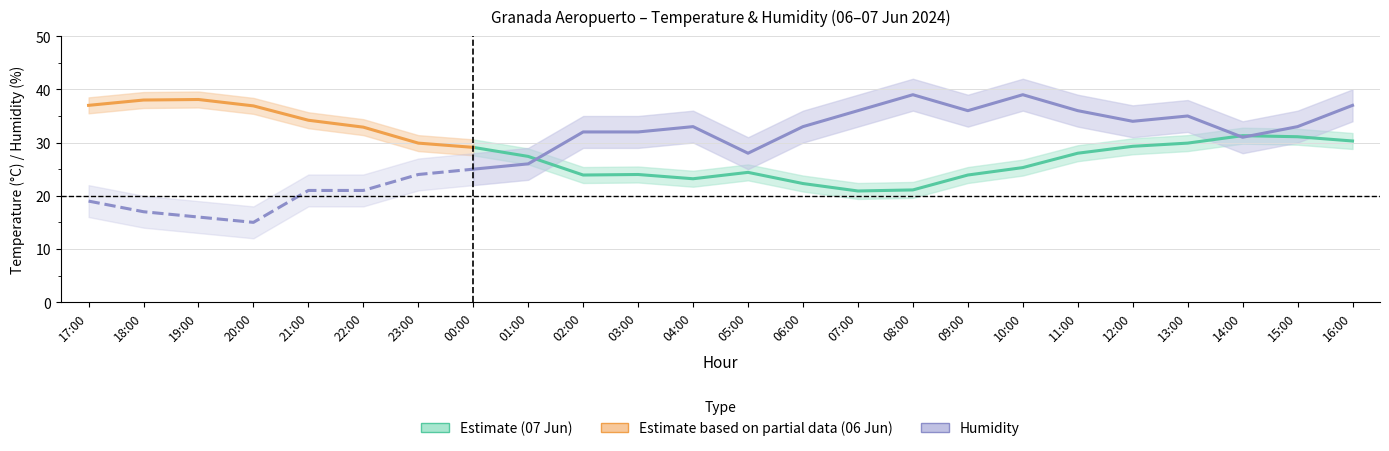

What is the value of the Humidity lower point at the 6th from the left?

18.0